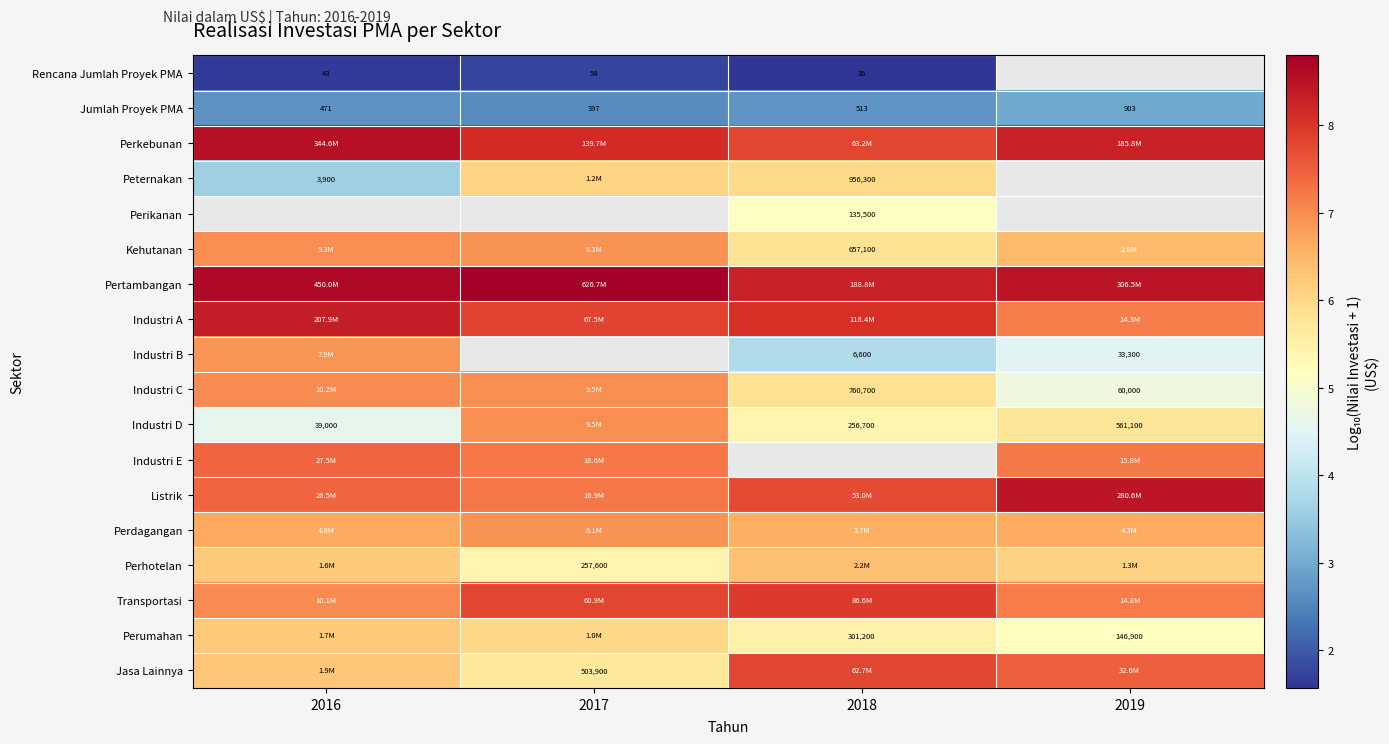

Which has a higher value, 2017 or 2018?

2017